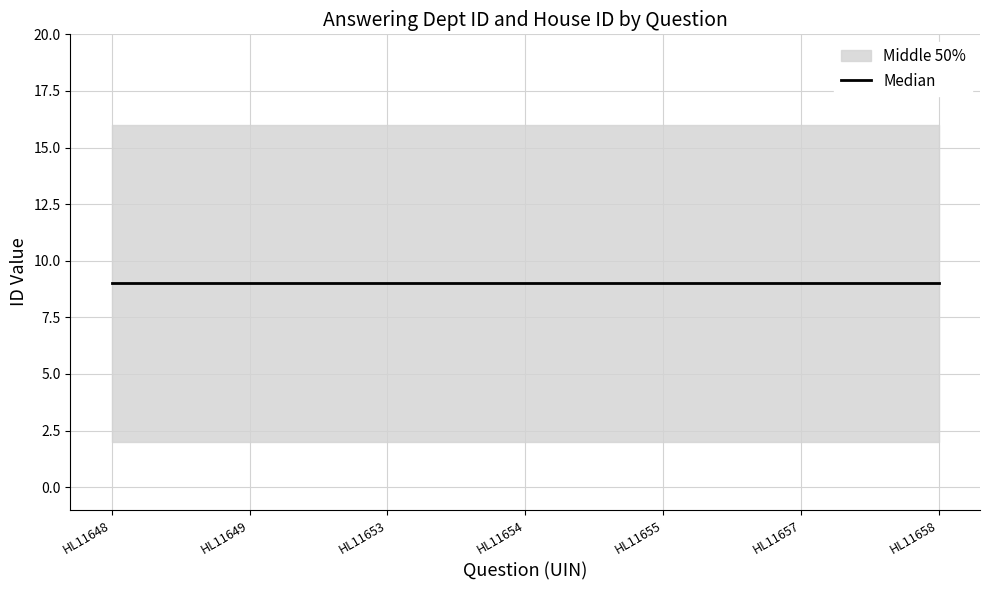

How many distinct data groups are displayed?

2